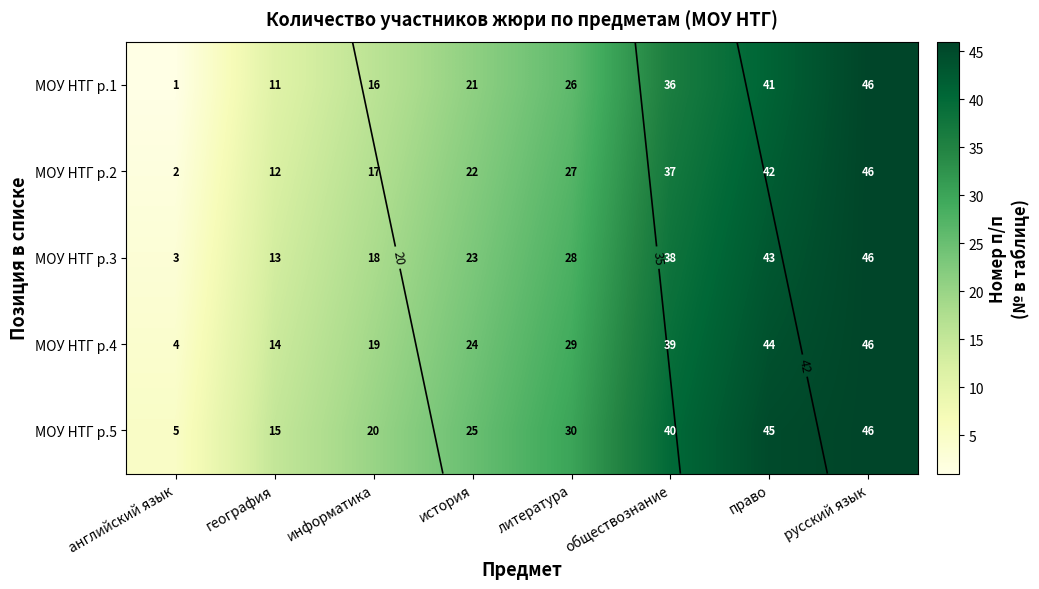

The value of МОУ НТГ р.4 at обществознание is 67. True or false?

False